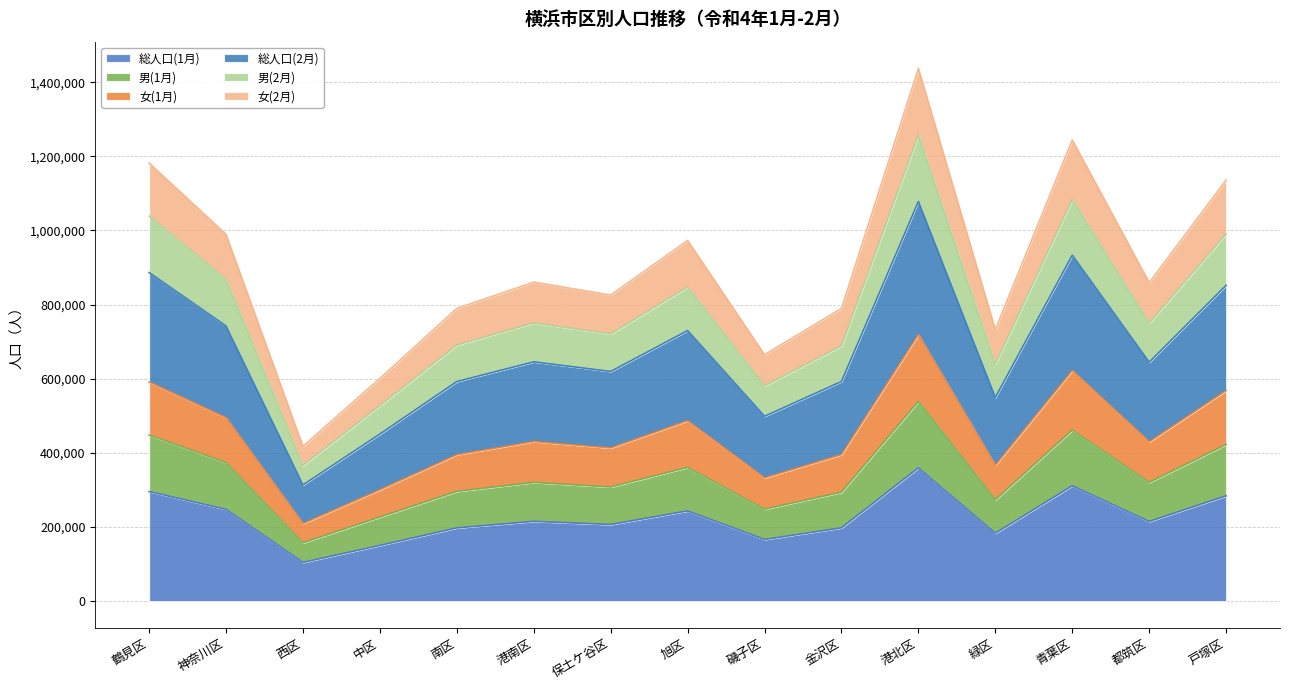

What is the highest value of the 総人口(1月) series?

359521